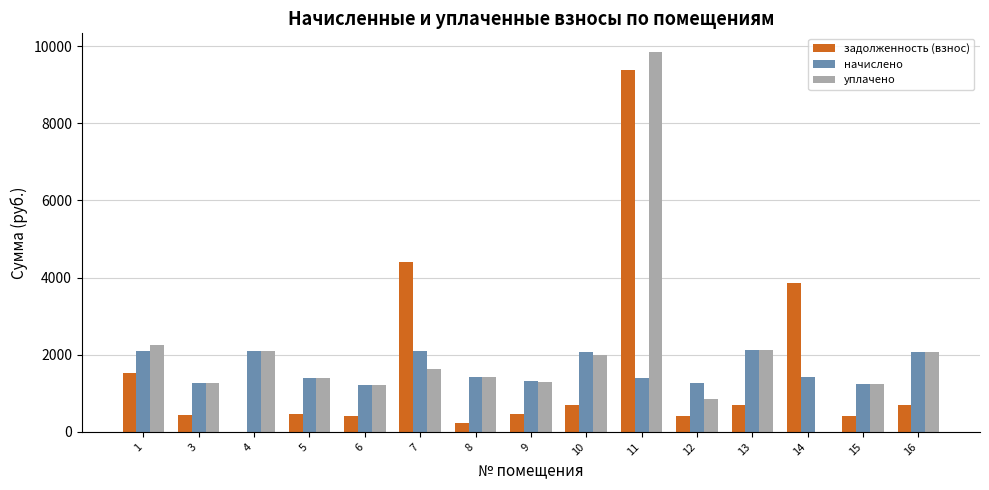

Count the number of categories in the chart.

15